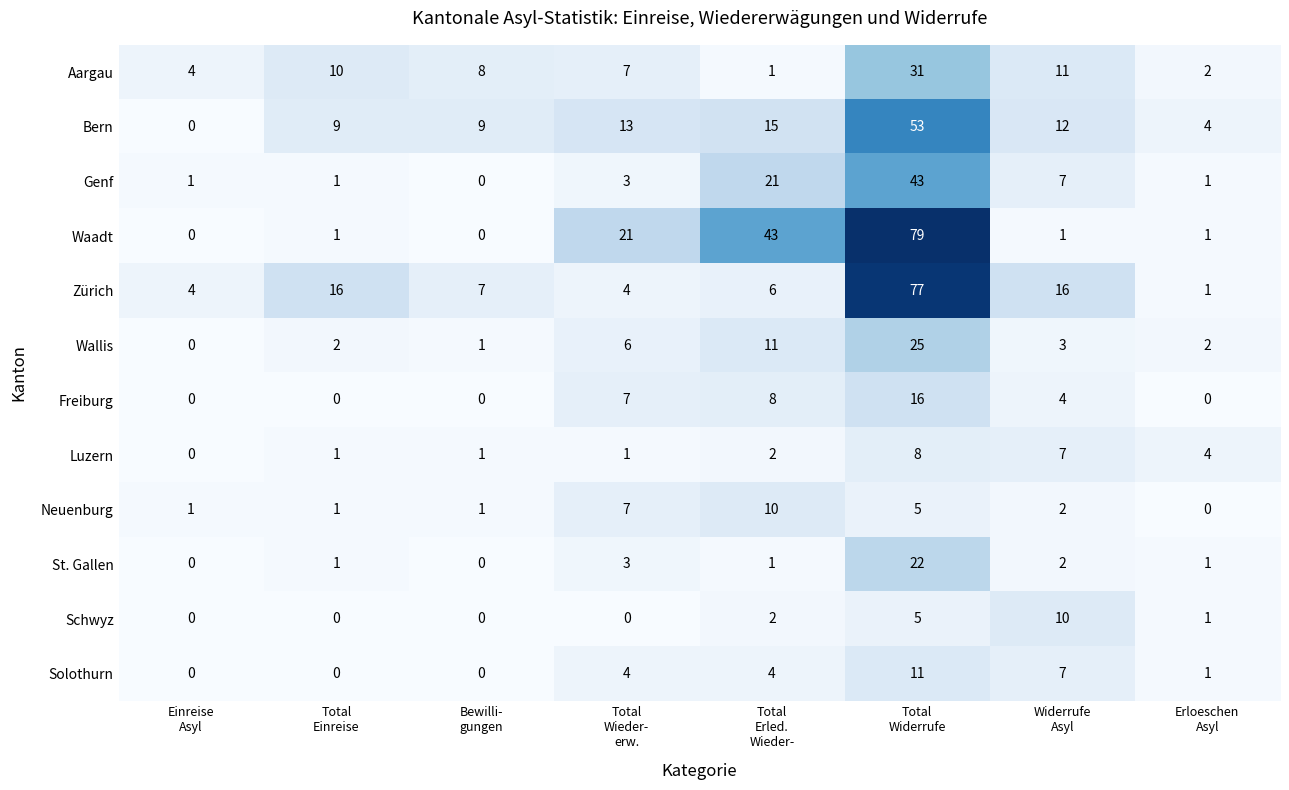

What is the total value across all series at Bewilli-
gungen?

27